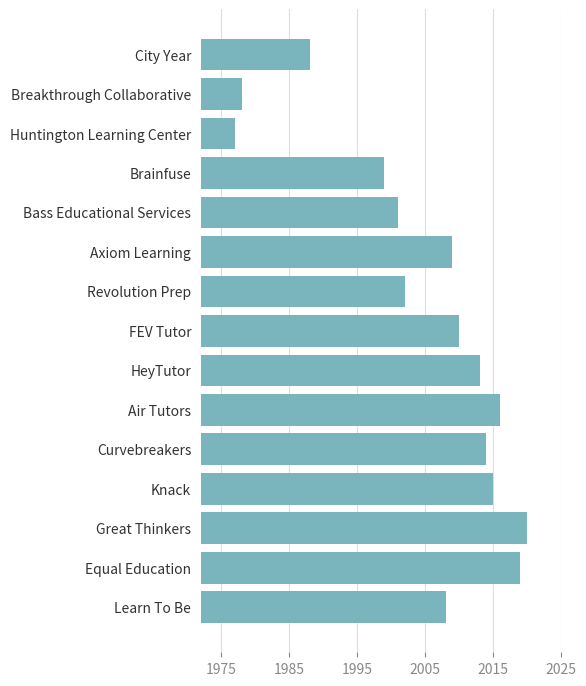

What is the difference between the maximum and second lowest values?

42